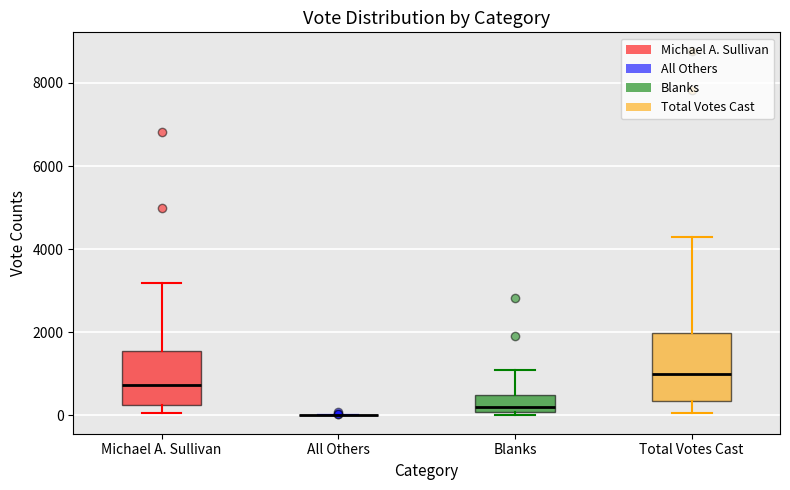

Comparing the boxes themselves (not the whiskers), which one is the tallest?

Total Votes Cast